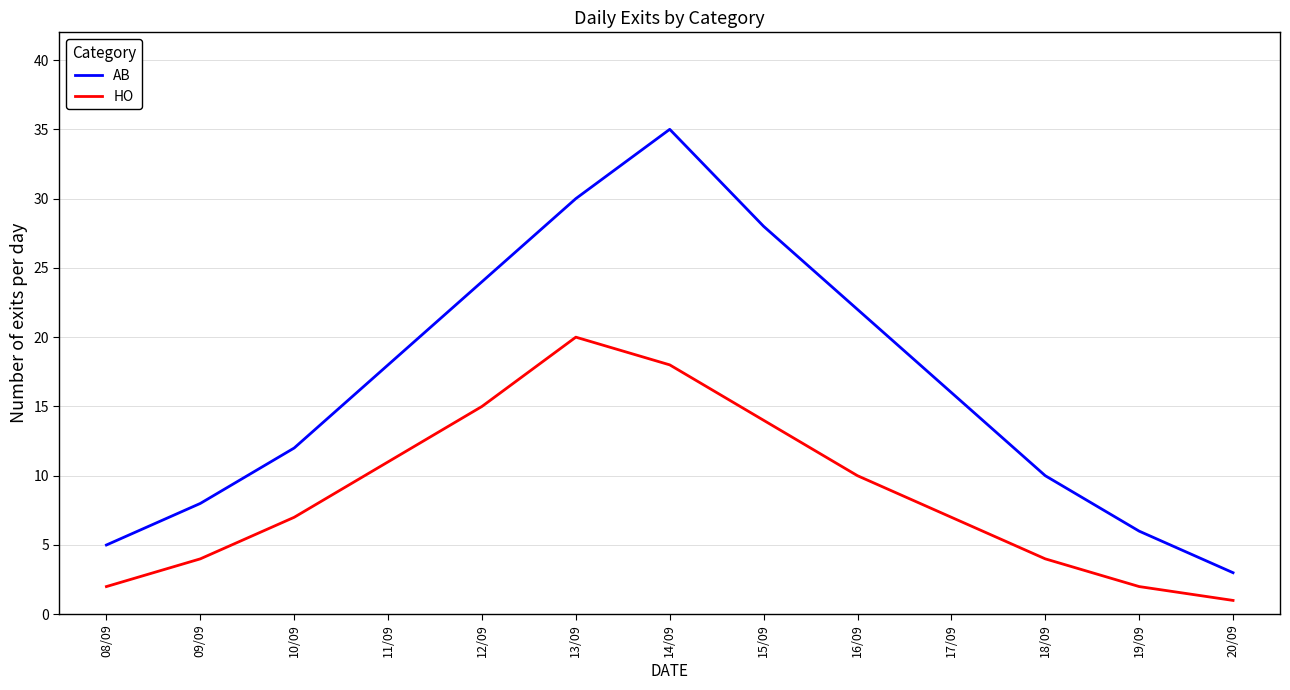

What is the difference between the highest and lowest values at 19/09?

4